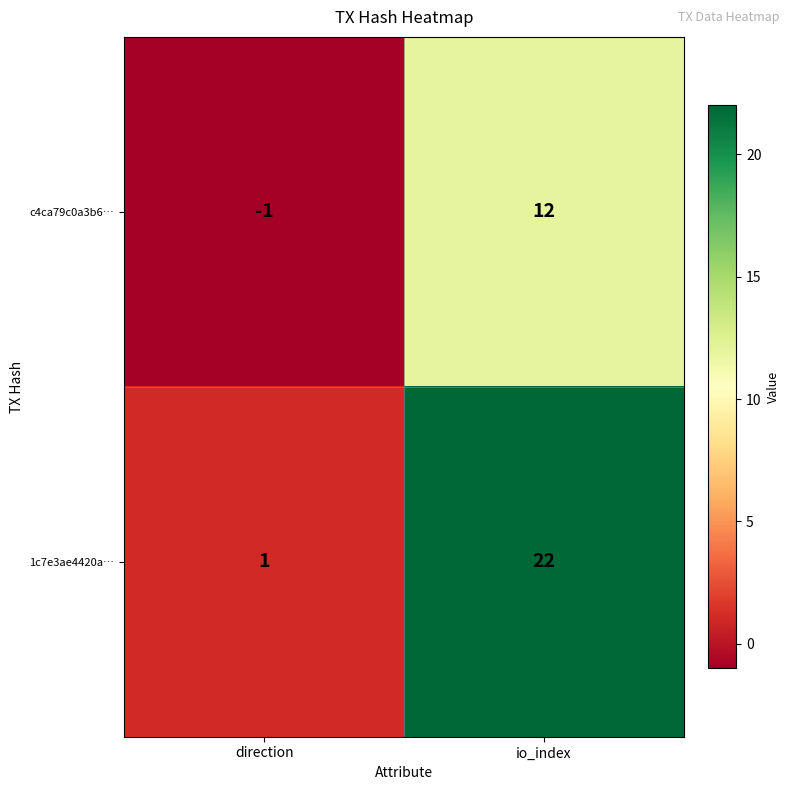

What is the sum of the c4ca79c0a3b6… values at direction and io_index?

11